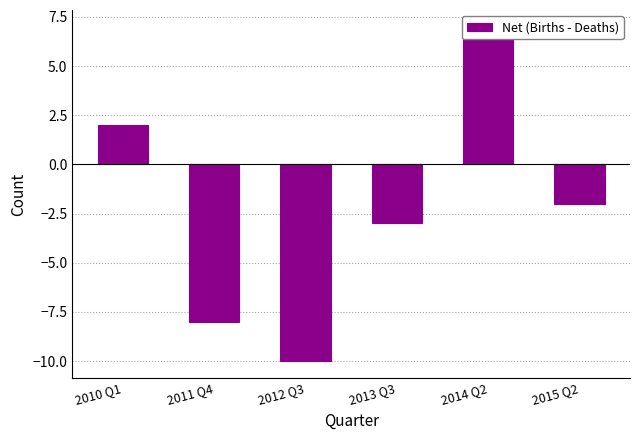

How many categories are shown in the chart?

6